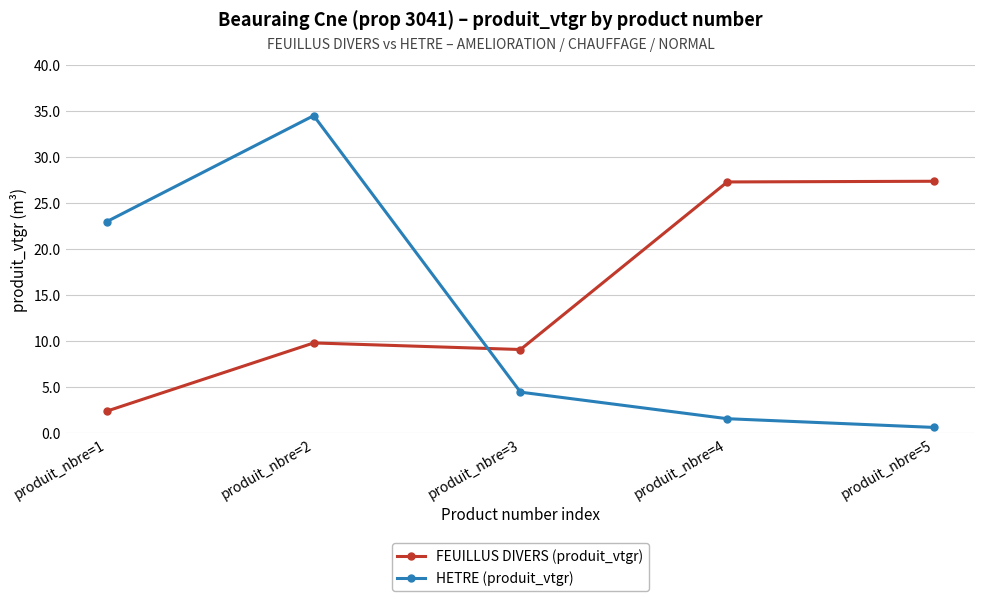

Does the chart have visible grid lines?

Yes